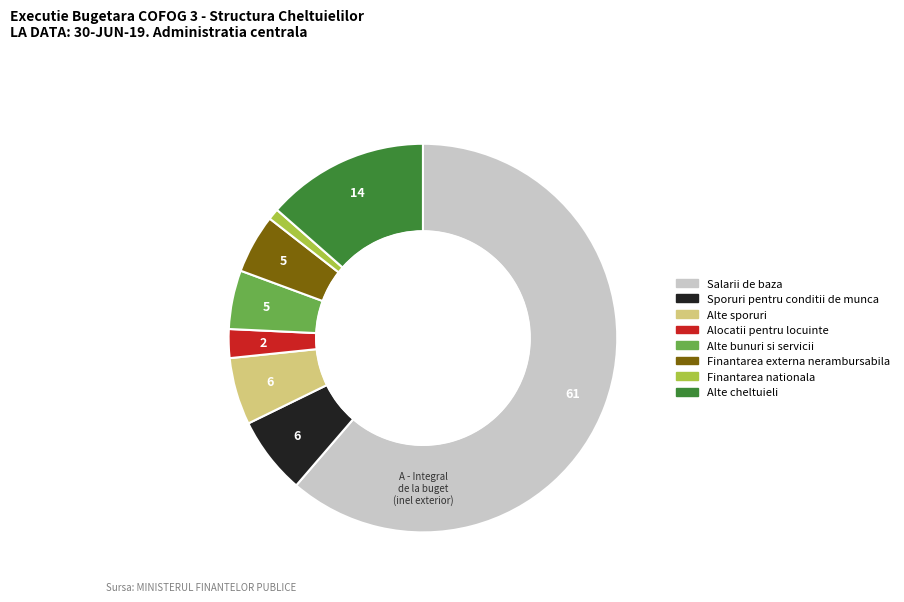

Is it true that Finantarea nationala is 1% of the pie?

True